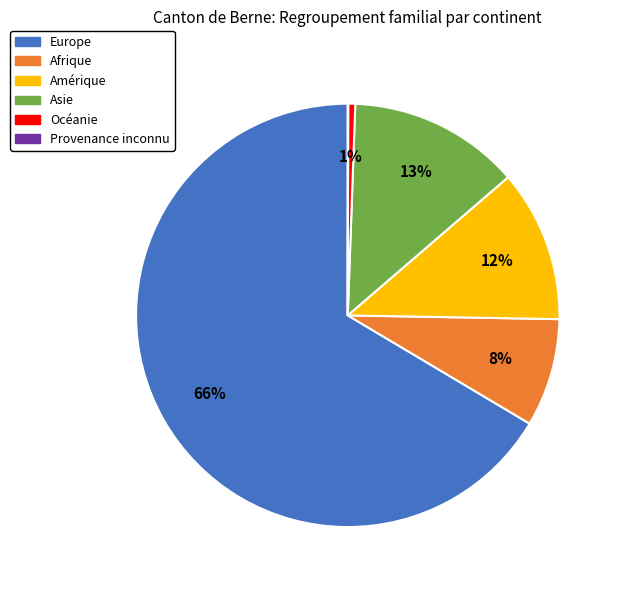

Is the sum of Amérique and Europe greater than half?

Yes